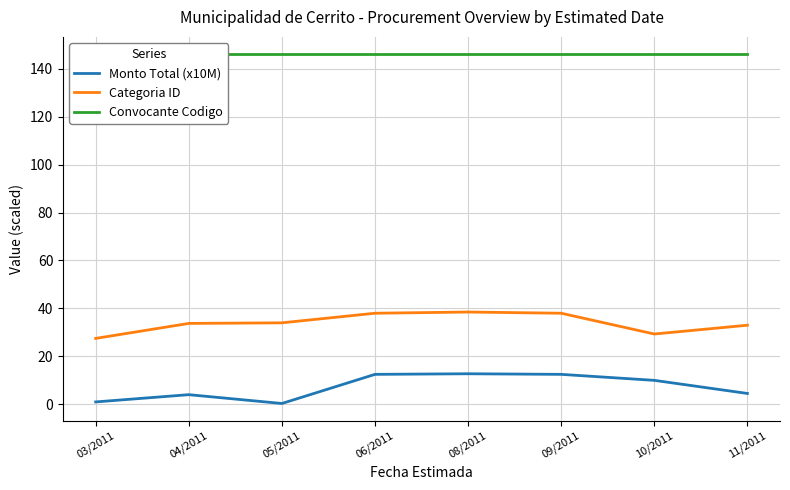

What is the approximate value of Monto Total (x10M) at 09/2011?

12.5